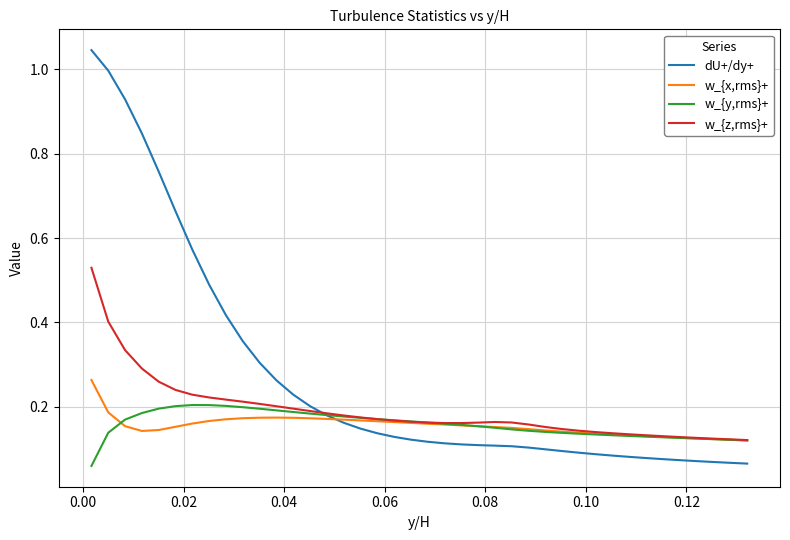

Which series has the widest spread of values?

dU+/dy+